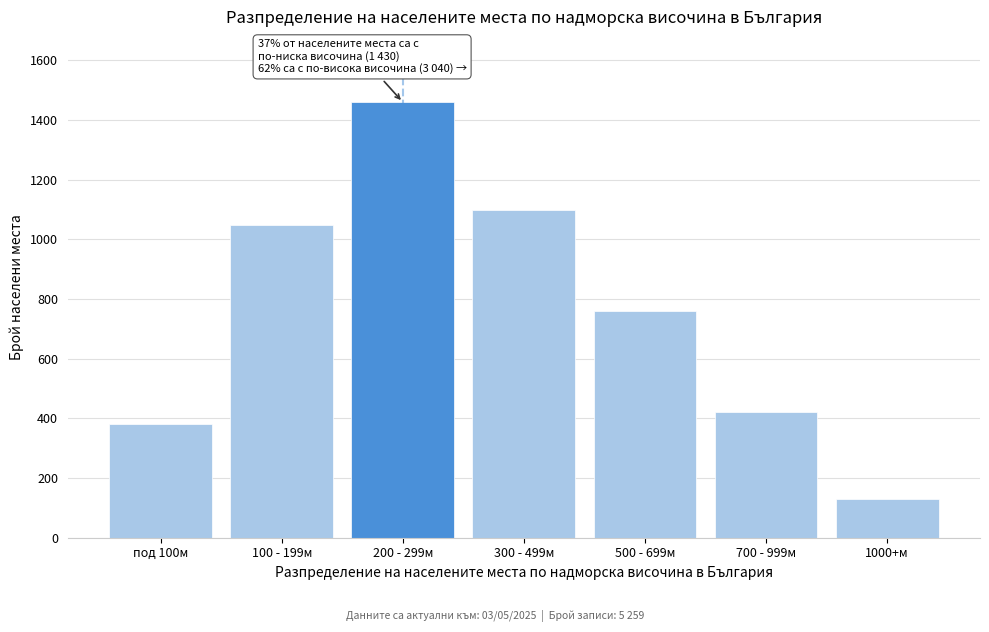

Reading left to right, extract all data points from this chart.

под 100м=380	100 - 199м=1050	200 - 299м=1460	300 - 499м=1100	500 - 699м=760	700 - 999м=420	1000+м=130